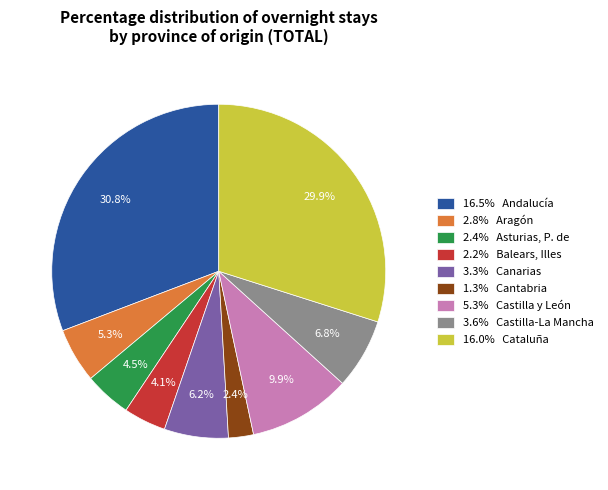

What is the smallest slice in the pie chart?

1.3% Cantabria